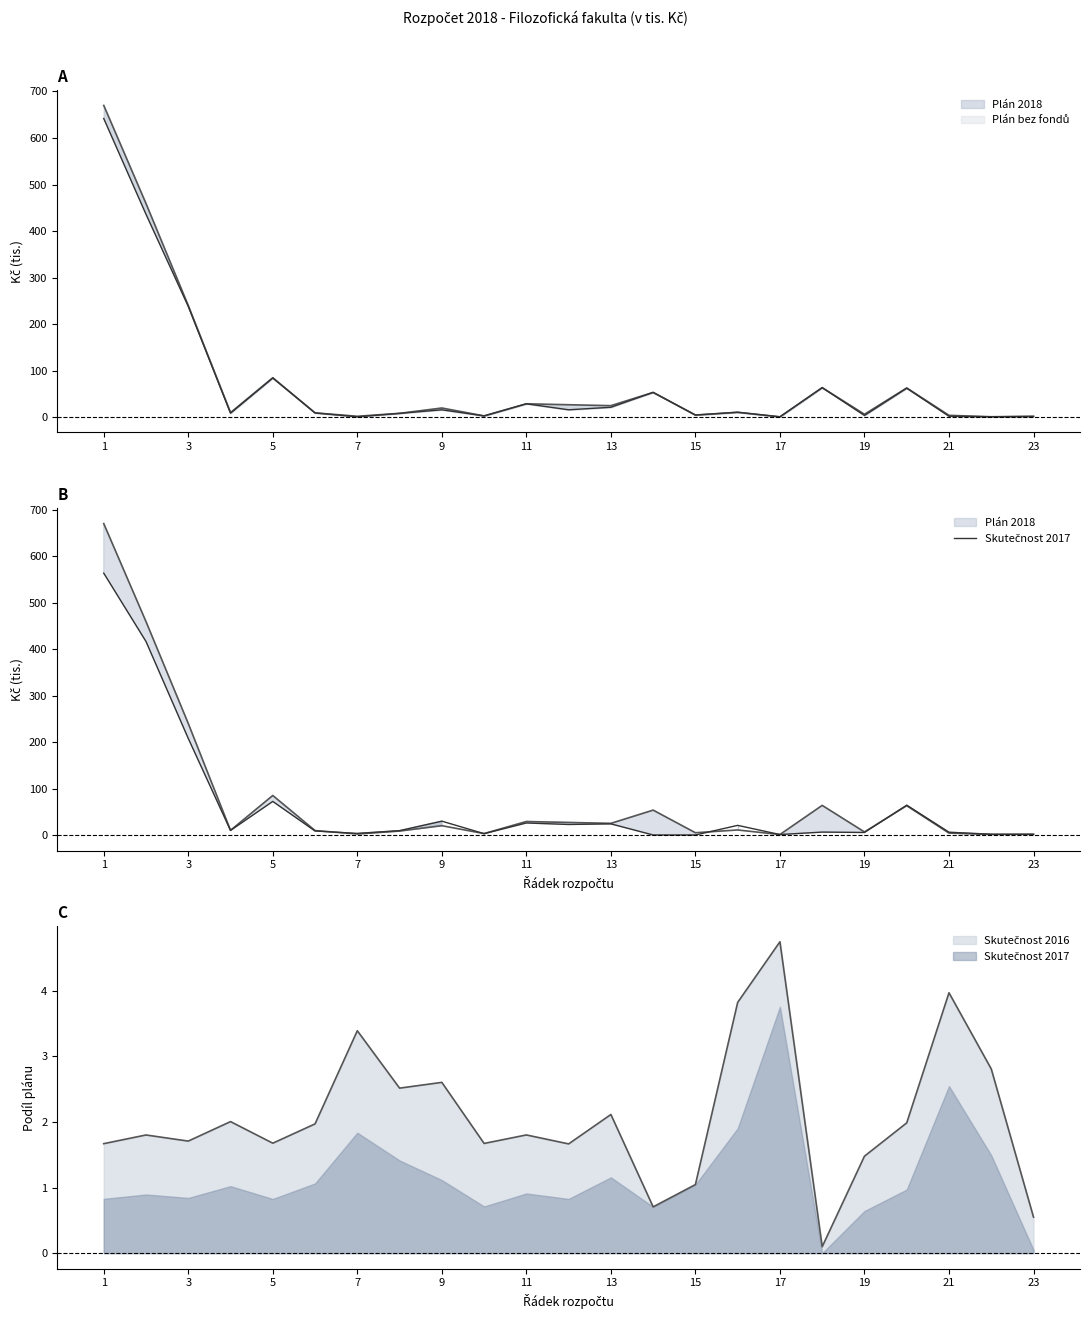

What is the difference between the second highest and minimum values?

416.4